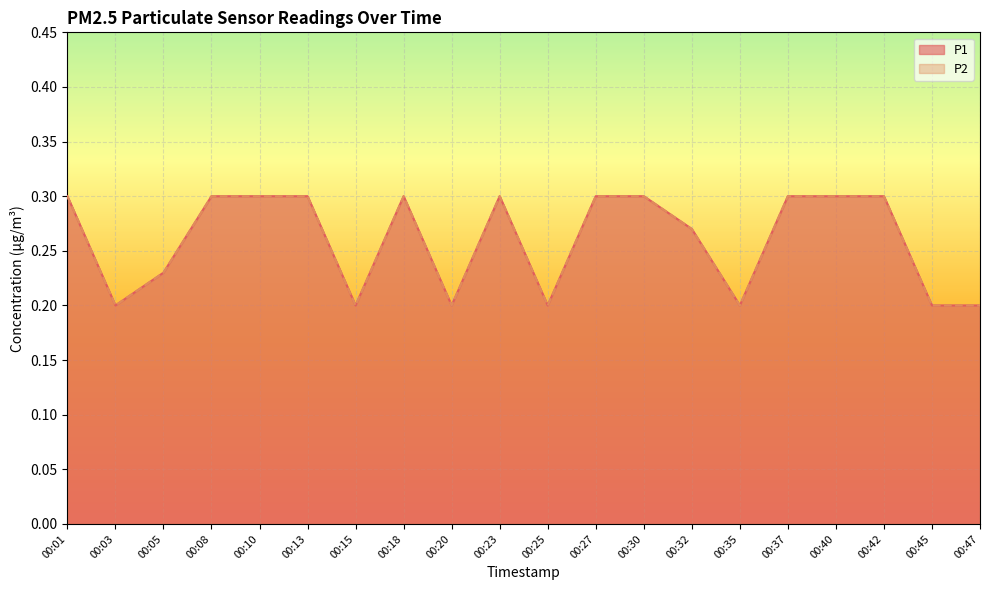

Which series changed the most between 00:08 and 00:23?

P1